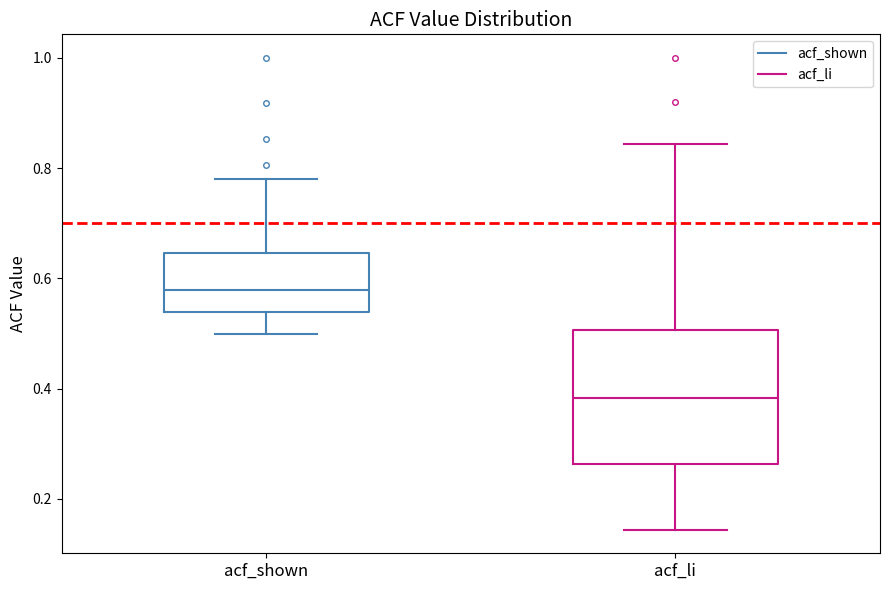

Which box's median line is the highest?

acf_shown